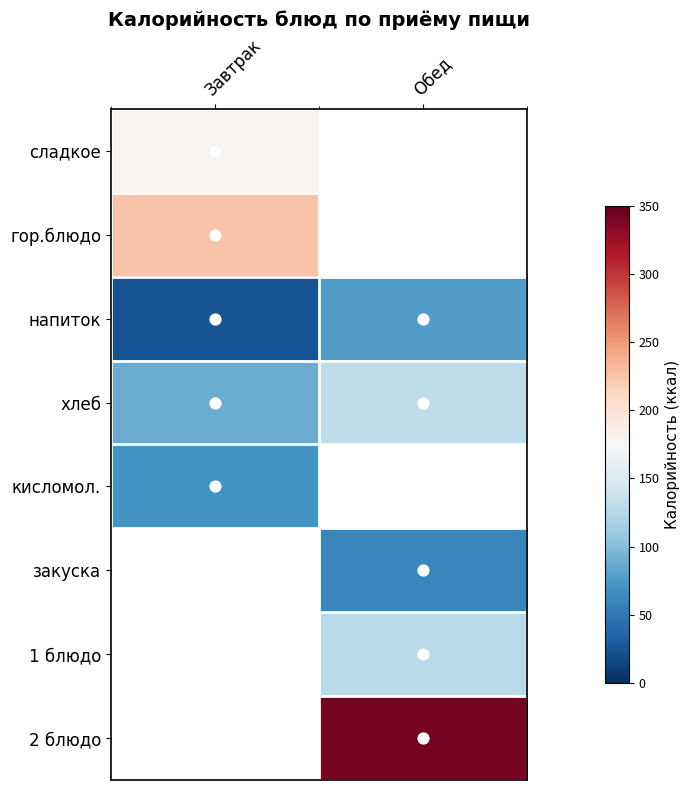

What is the difference between the maximum and minimum values in the хлеб series?

43.1